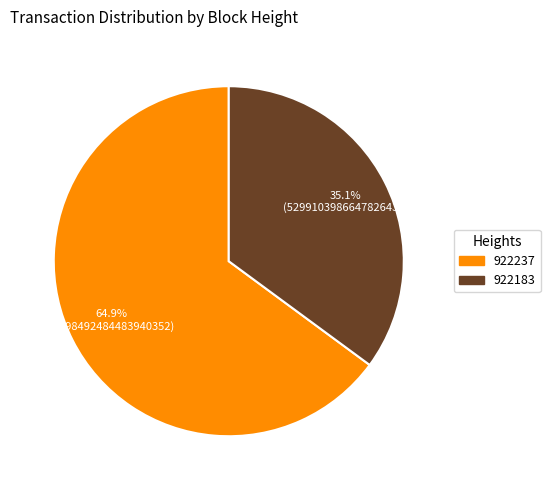

To the nearest percent, what is the average slice percentage?

50%